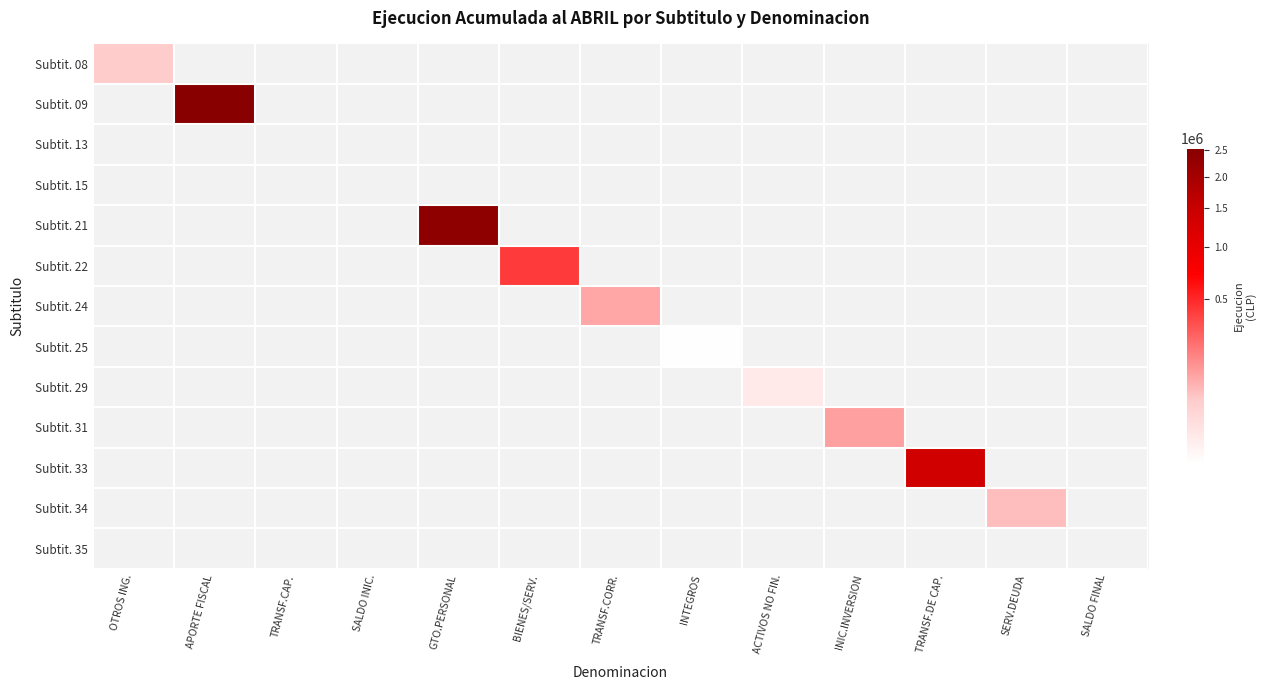

At INTEGROS, list the series in order from smallest to largest.

Subtit. 08, Subtit. 09, Subtit. 13, Subtit. 15, Subtit. 21, Subtit. 22, Subtit. 24, Subtit. 29, Subtit. 31, Subtit. 33, Subtit. 34, Subtit. 35, Subtit. 25